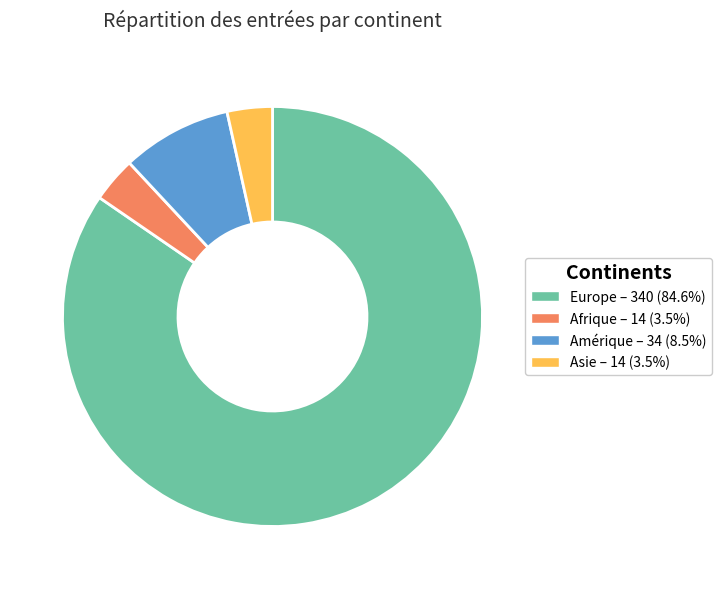

Is there a majority slice in this chart?

Yes